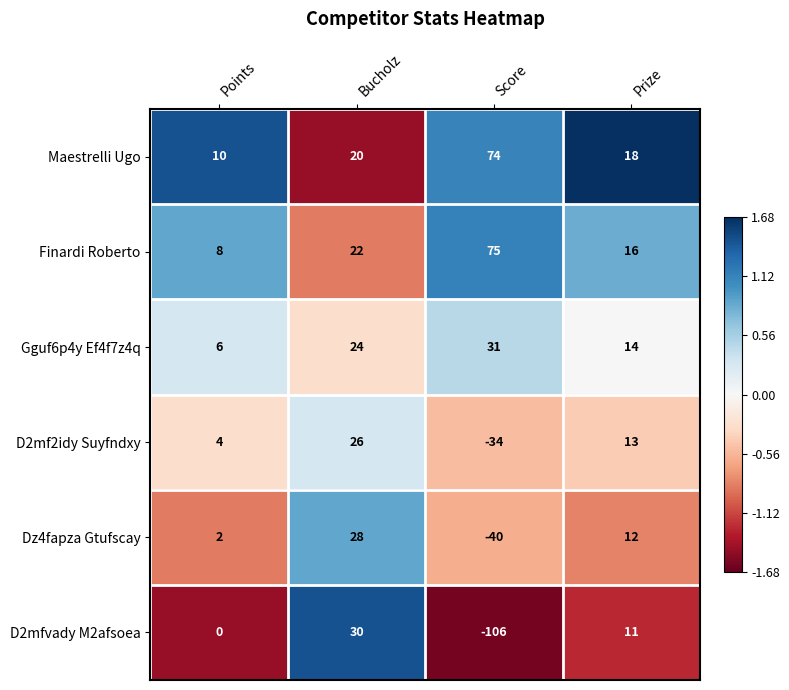

Is the value of D2mfvady M2afsoea at Score greater than the value of Dz4fapza Gtufscay at Bucholz?

No